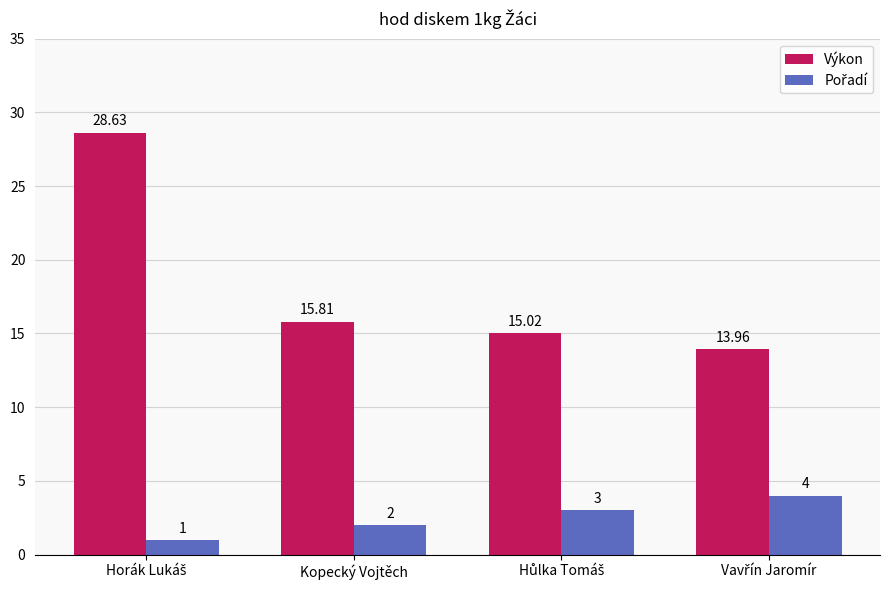

Which series has the largest total across all categories?

Výkon